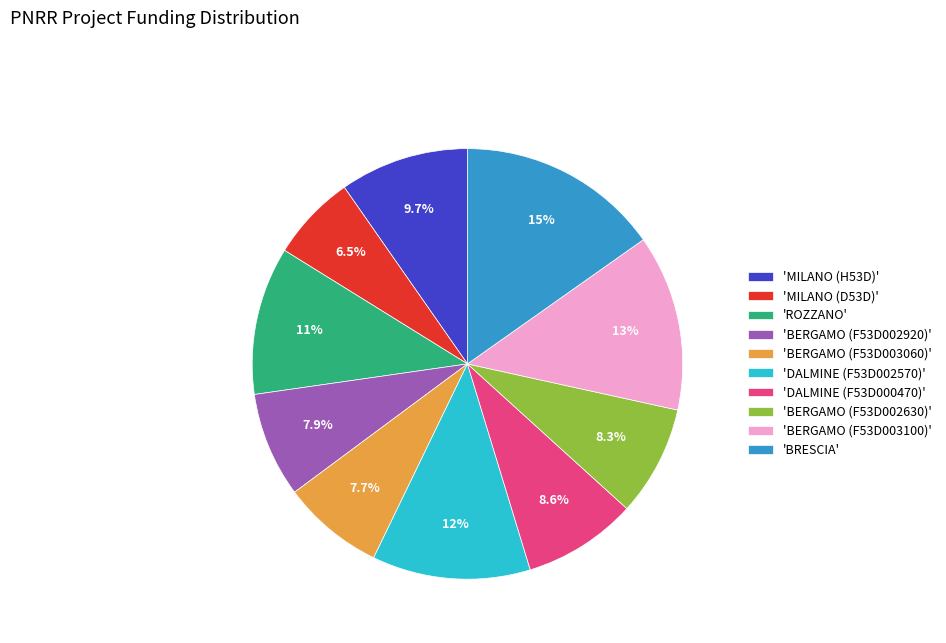

Which slice is the largest?

'BRESCIA'